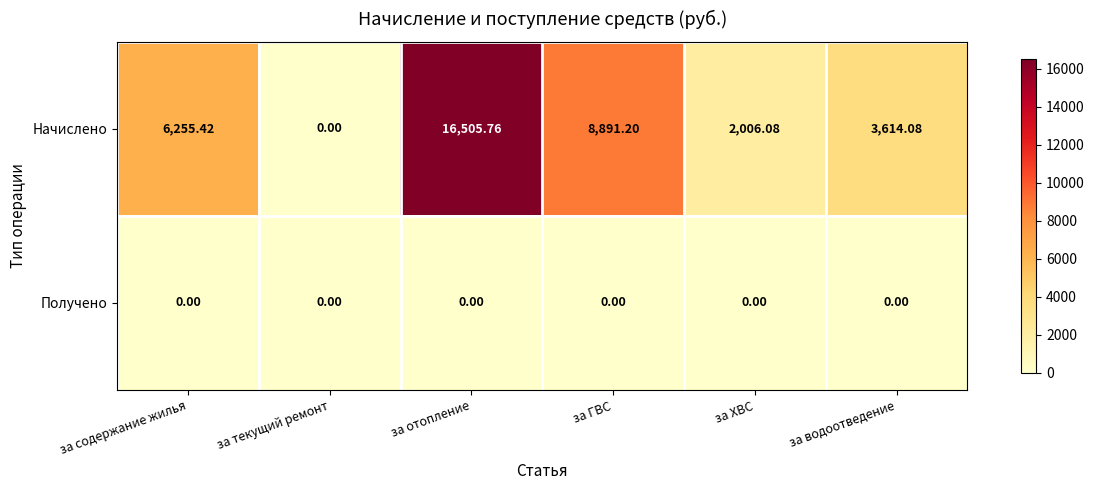

What is the spread (max minus min) of values at за водоотведение?

3614.1